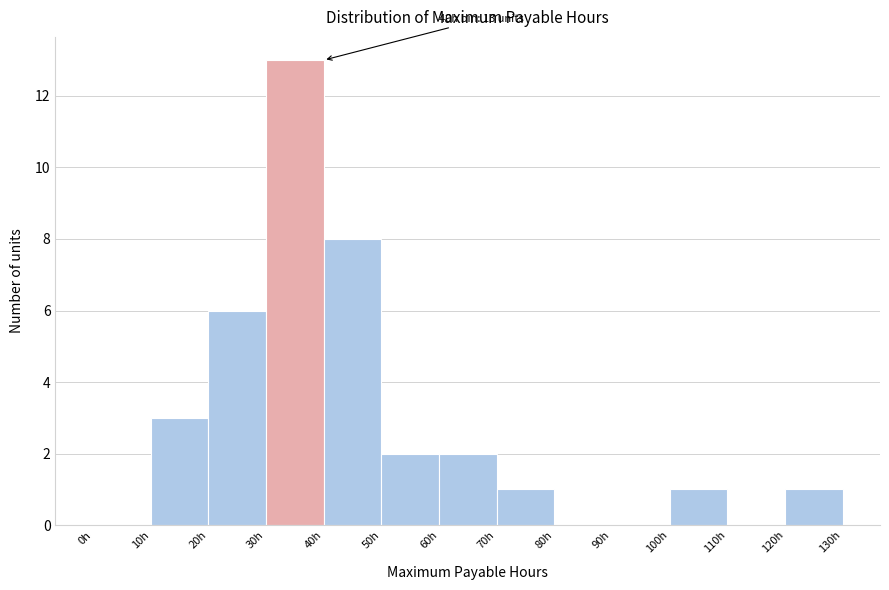

Over which range of the x-axis is the bar tallest?

30 to 40